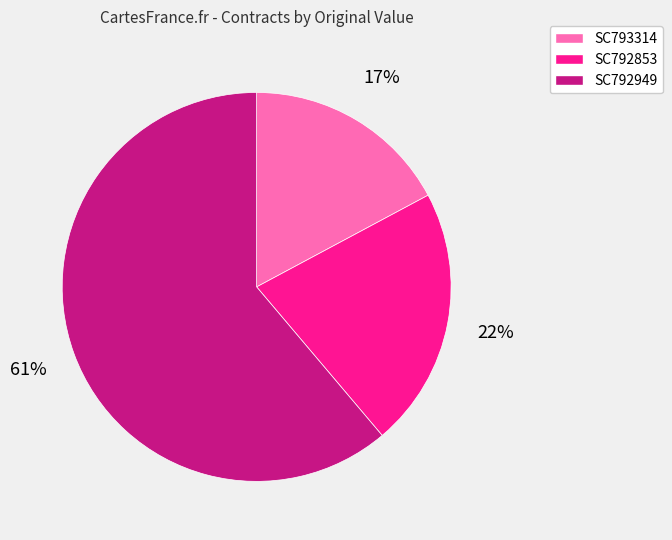

Do SC792853 and SC793314 together represent more than half of the pie?

No